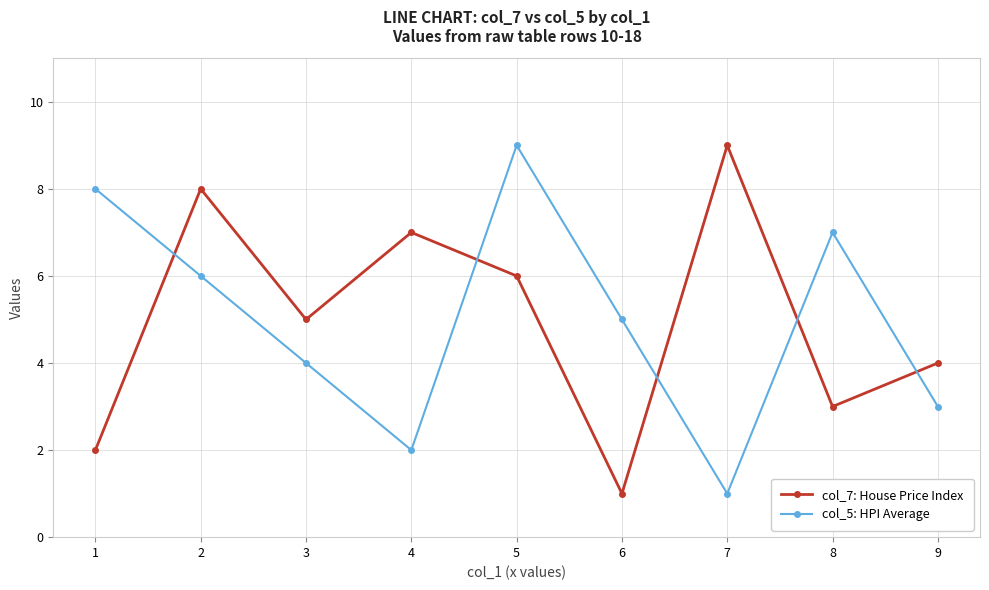

What is the lowest value of the col_7: House Price Index series?

1